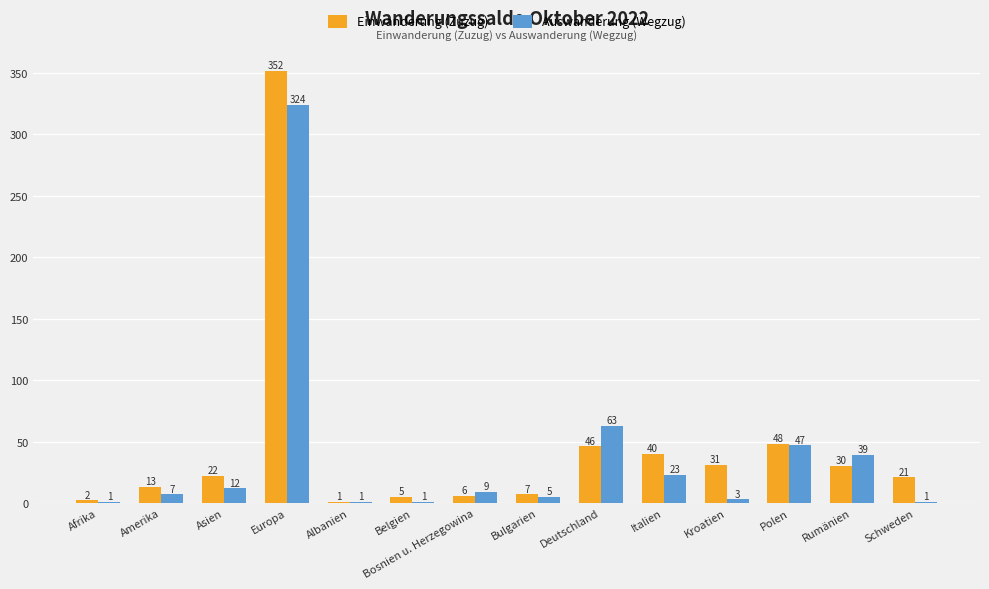

Is it true that Einwanderung (Zuzug) equals 7 at Bulgarien?

True